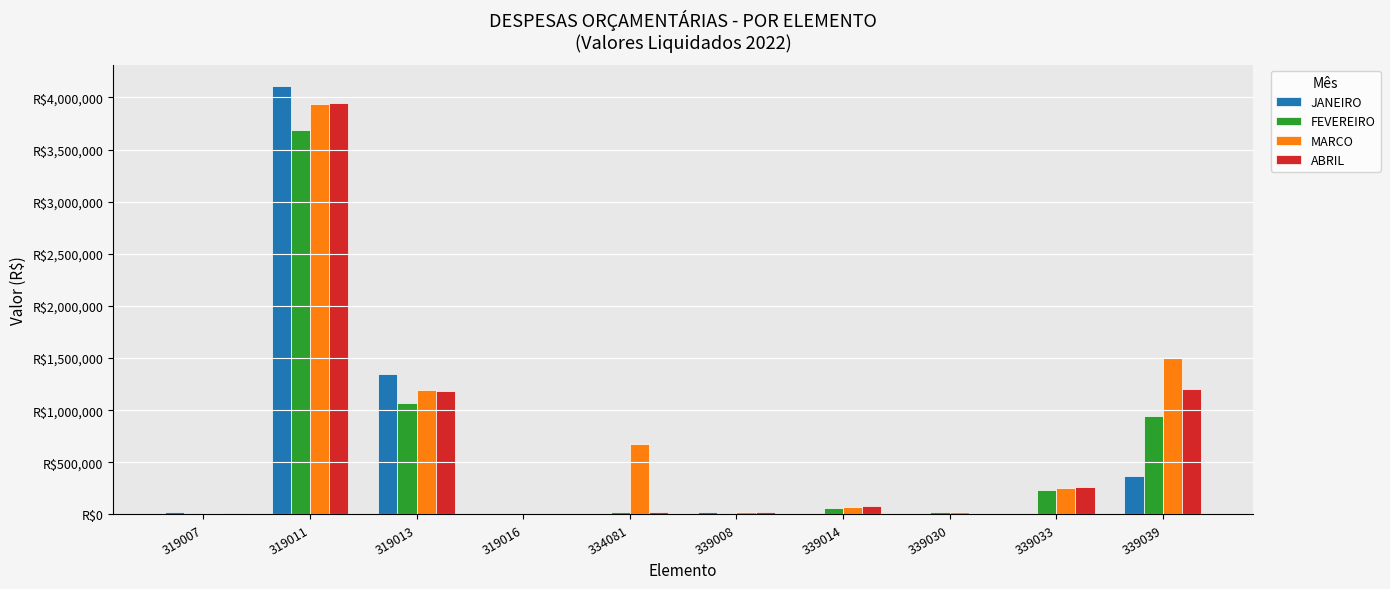

Are the bars horizontal?

No